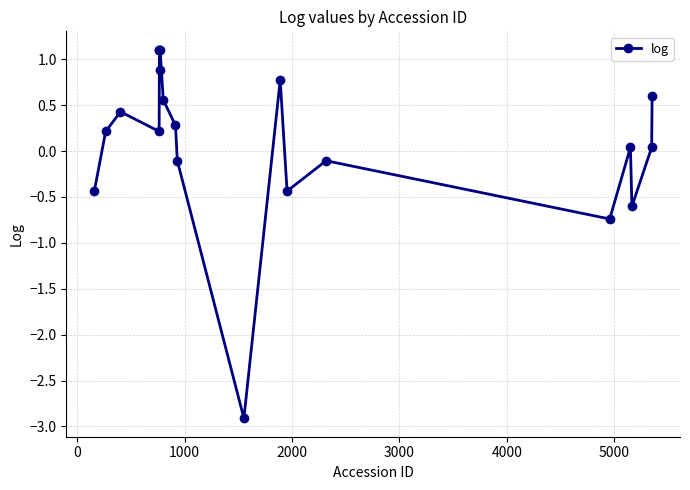

Is this an area chart (filled region under the line)?

No